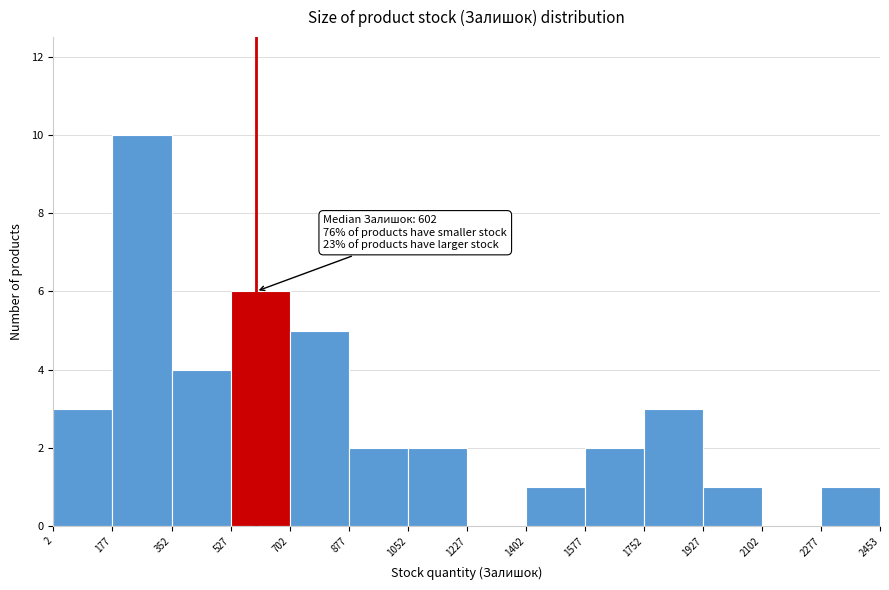

Which range on the x-axis has the tallest bar?

177 to 352